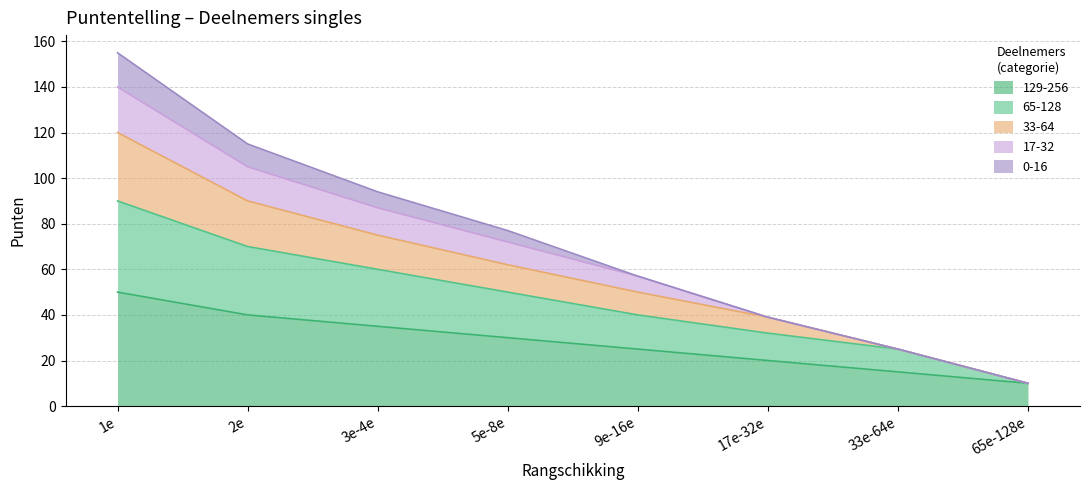

True or false: 65-128 has a value of 28 at 1e.

False